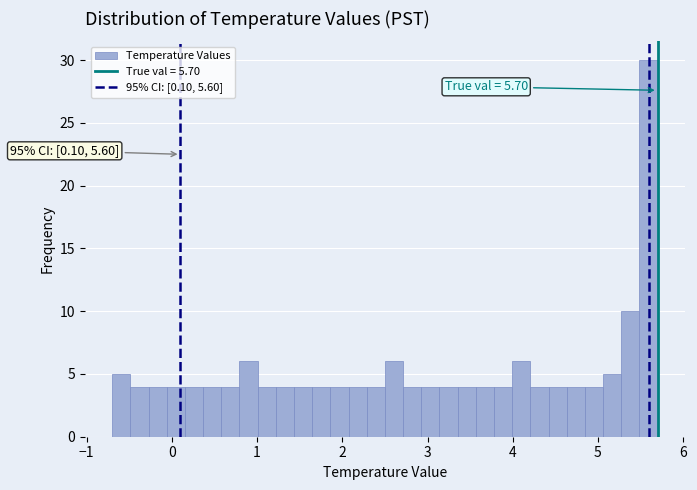

Read against the x-axis, roughly where is the centre of the tallest bar?

5.6